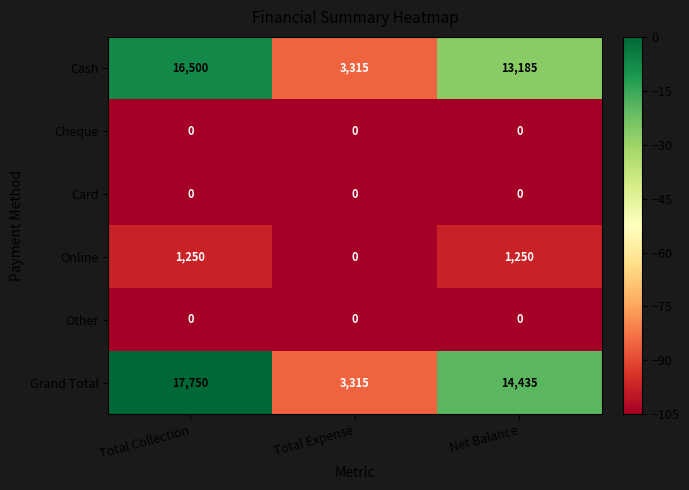

The value of Cash at Total Expense is 3315. True or false?

True